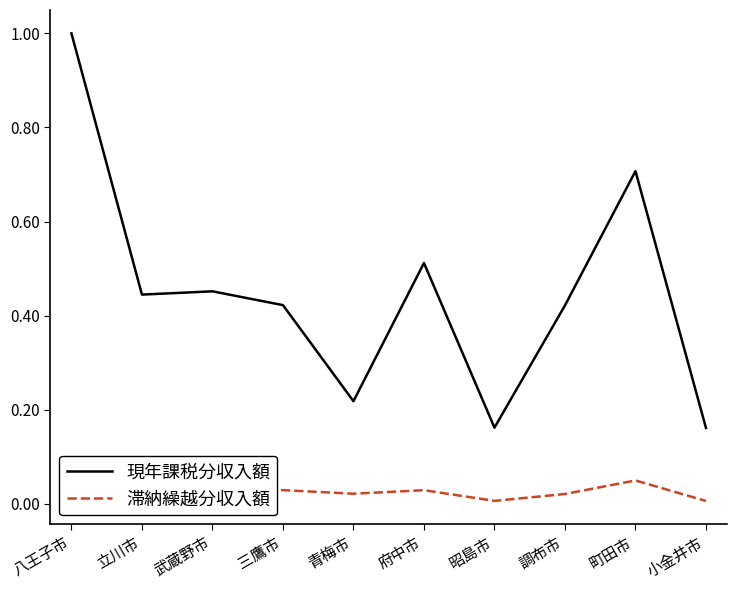

Reading right to left, extract all data points from this chart.

現年課税分収入額: 0.2	0.7	0.4	0.2	0.5	0.2	0.4	0.5	0.4	1.0
滞納繰越分収入額: 0.0	0.0	0.0	0.0	0.0	0.0	0.0	0.0	0.0	0.1